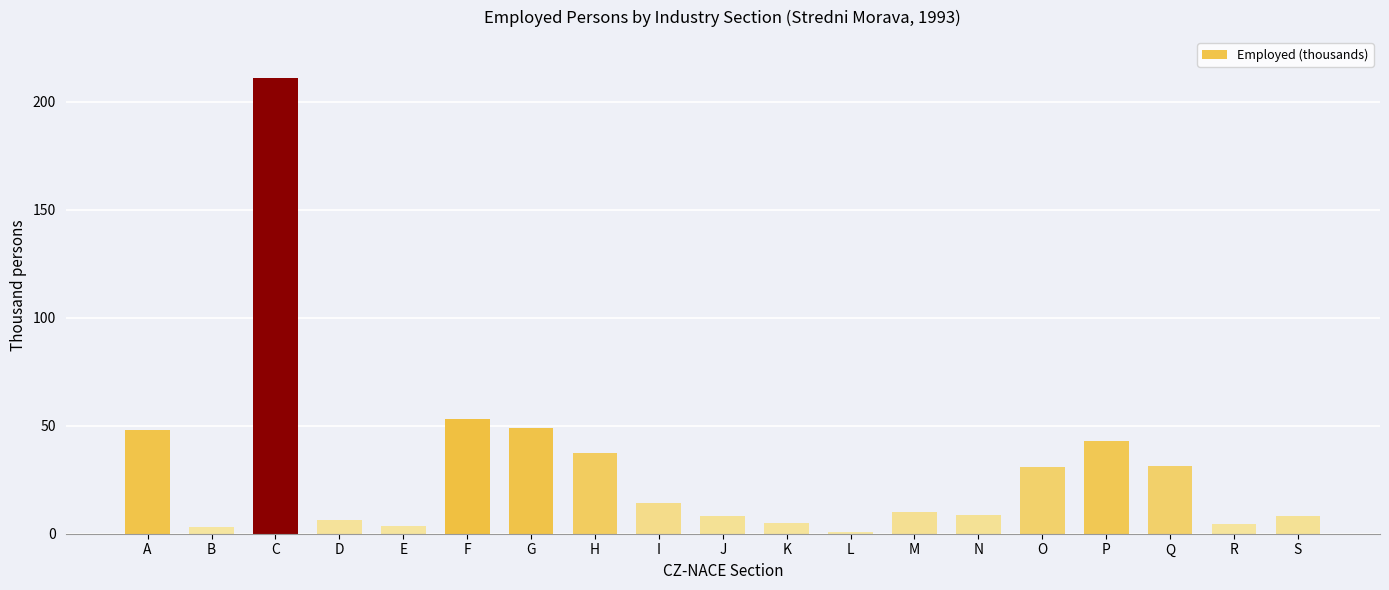

How many data points does each series have?

19